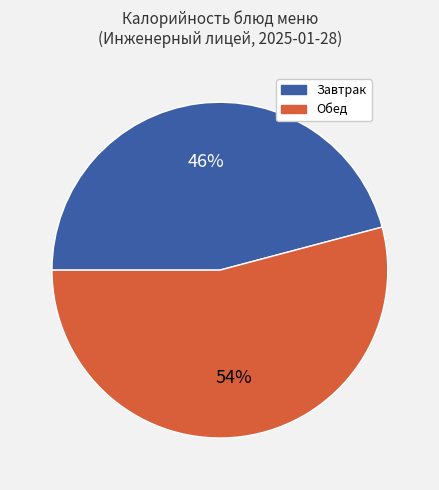

What percentage is the Обед slice, to the nearest percent?

54%